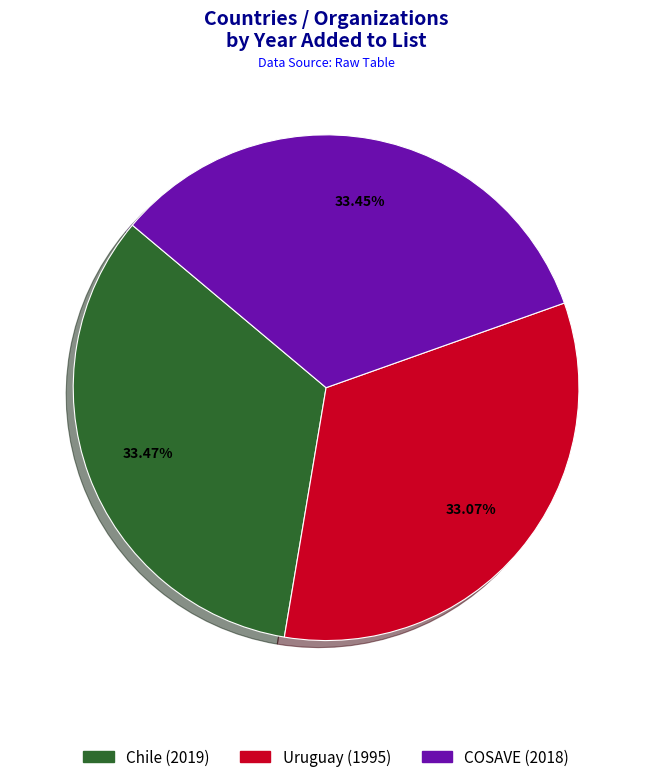

True or false: Uruguay accounts for 33% of the total.

True